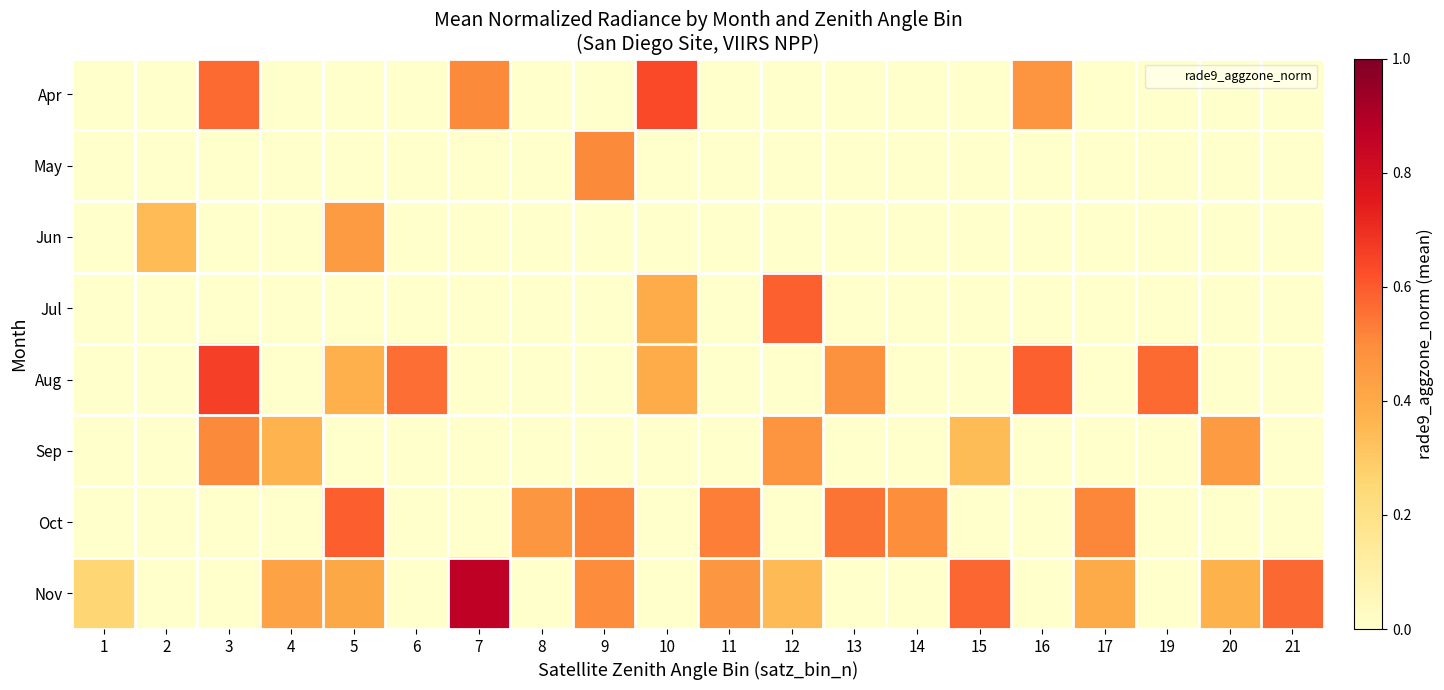

Which series has the largest total across all categories?

Nov